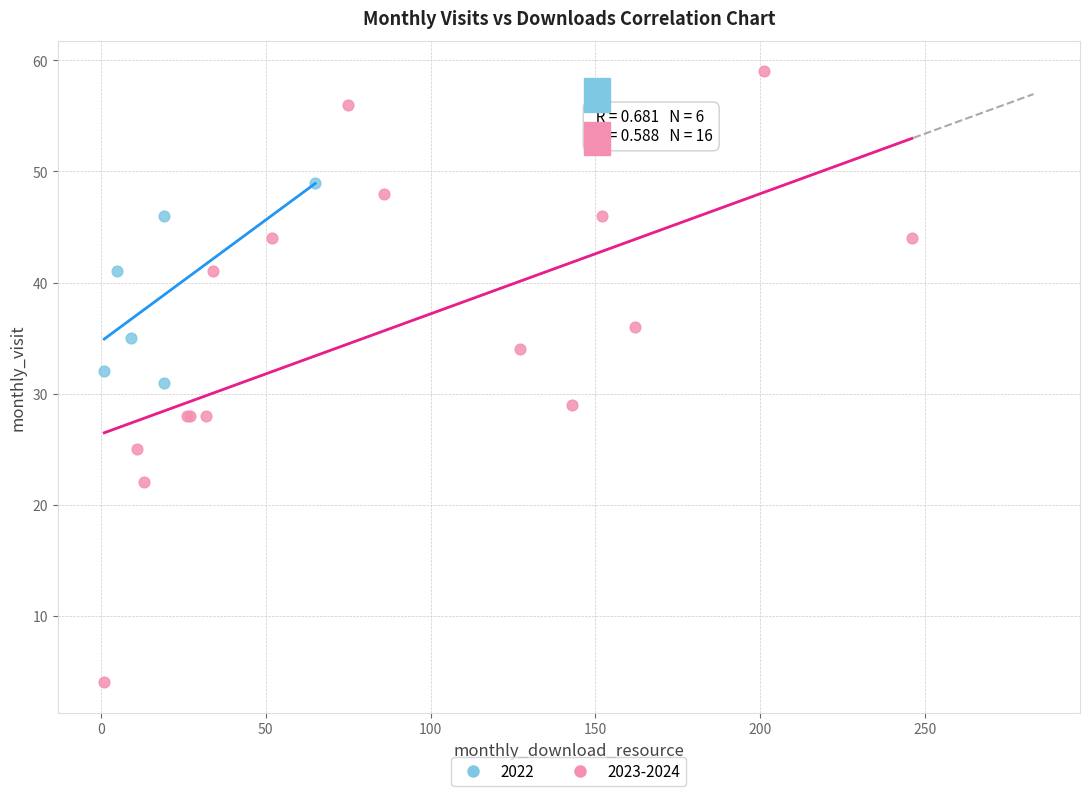

Which series has the widest spread of Y values?

2023-2024